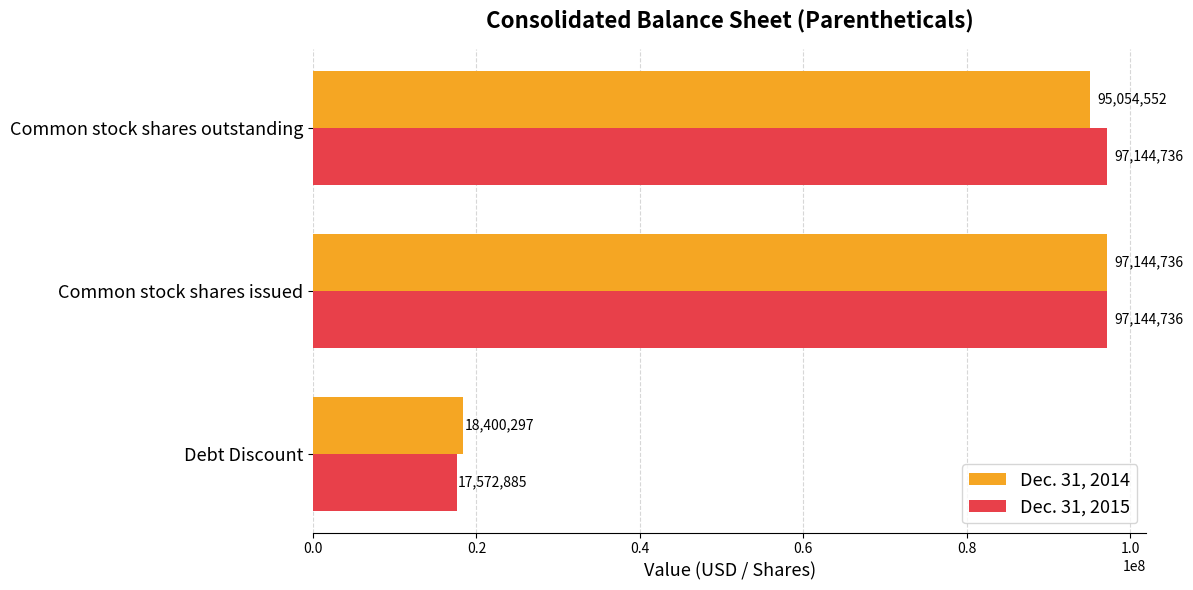

Rank the series by their average value, from highest to lowest.

Dec. 31, 2015, Dec. 31, 2014